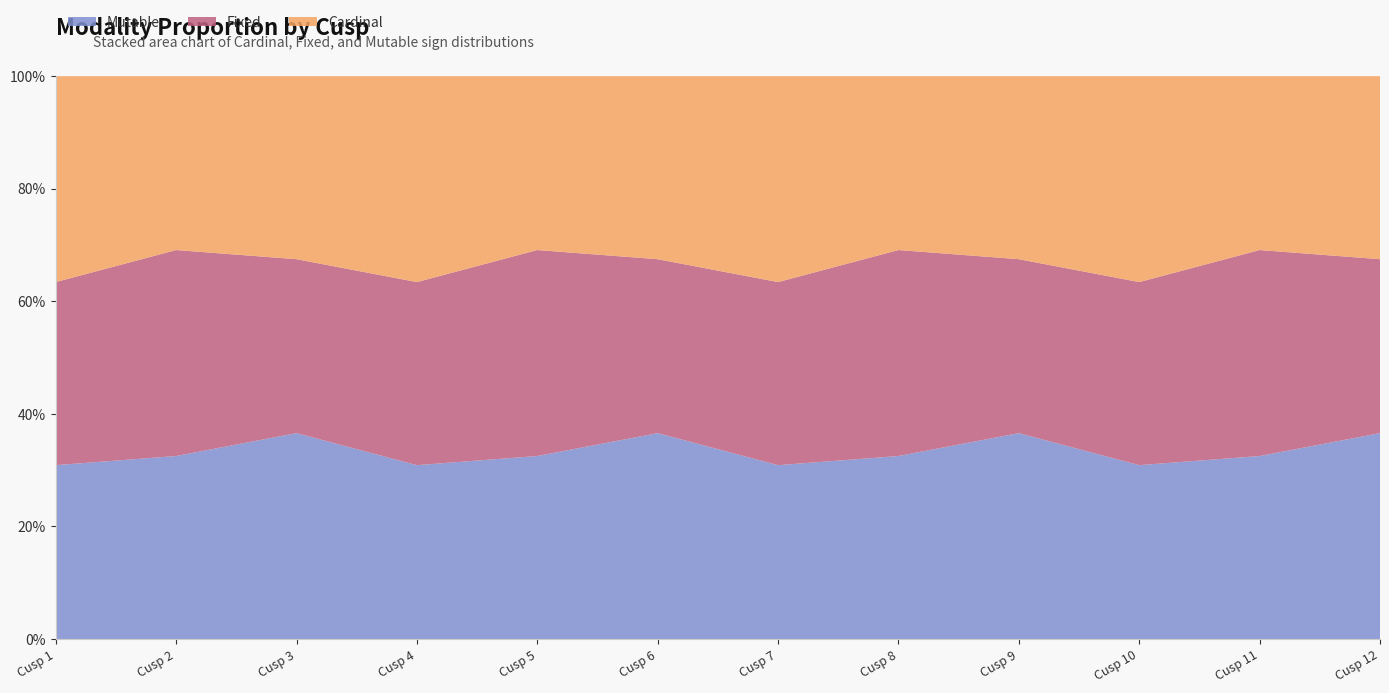

Reading right to left, what are all the values shown in this chart?

Cardinal: Cusp 12=120	Cusp 11=114	Cusp 10=135	Cusp 9=120	Cusp 8=114	Cusp 7=135	Cusp 6=120	Cusp 5=114	Cusp 4=135	Cusp 3=120	Cusp 2=114	Cusp 1=135
Fixed: Cusp 12=114	Cusp 11=135	Cusp 10=120	Cusp 9=114	Cusp 8=135	Cusp 7=120	Cusp 6=114	Cusp 5=135	Cusp 4=120	Cusp 3=114	Cusp 2=135	Cusp 1=120
Mutable: Cusp 12=135	Cusp 11=120	Cusp 10=114	Cusp 9=135	Cusp 8=120	Cusp 7=114	Cusp 6=135	Cusp 5=120	Cusp 4=114	Cusp 3=135	Cusp 2=120	Cusp 1=114